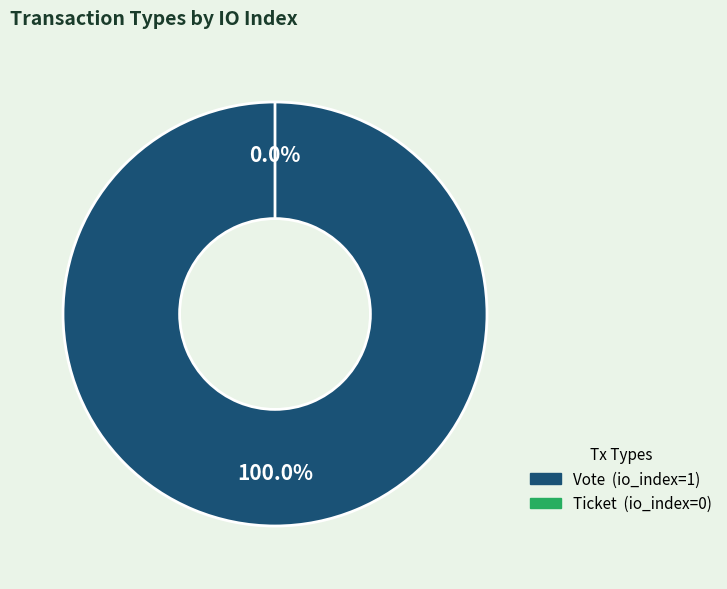

How many slices are in this pie chart?

2